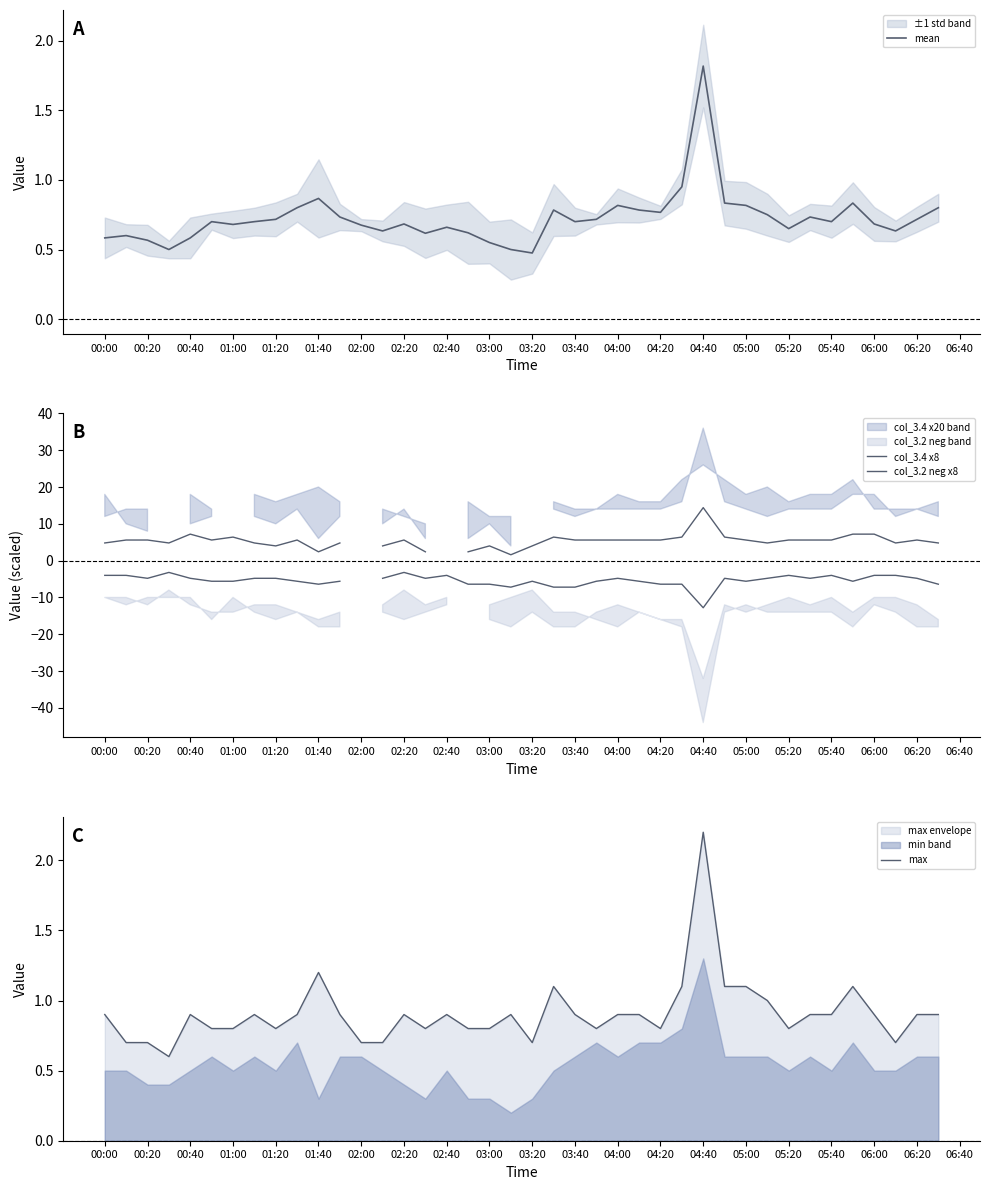

Rank the series by their maximum value, from highest to lowest.

col_3.4 x8, max, mean, col_3.2 neg x8